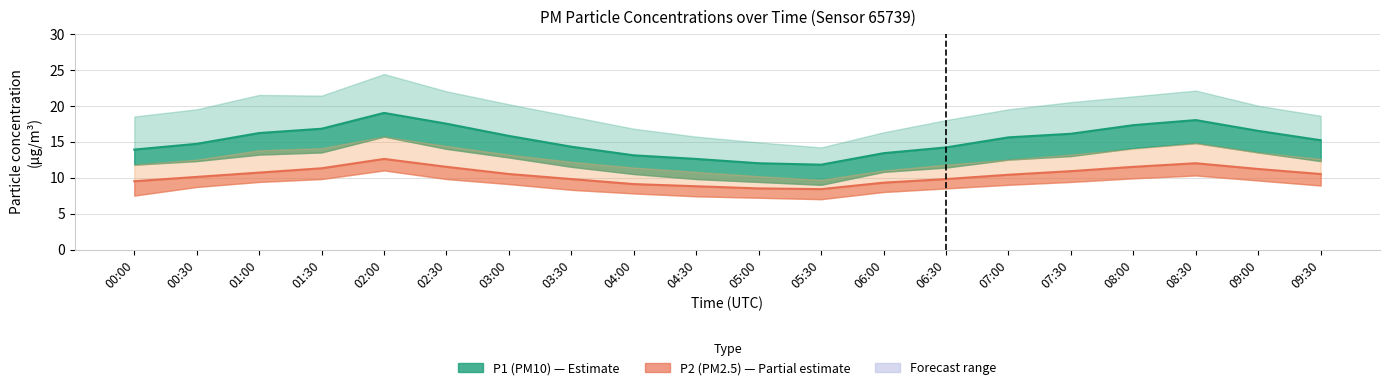

True or false: P2 and P1 intersect in this chart.

False